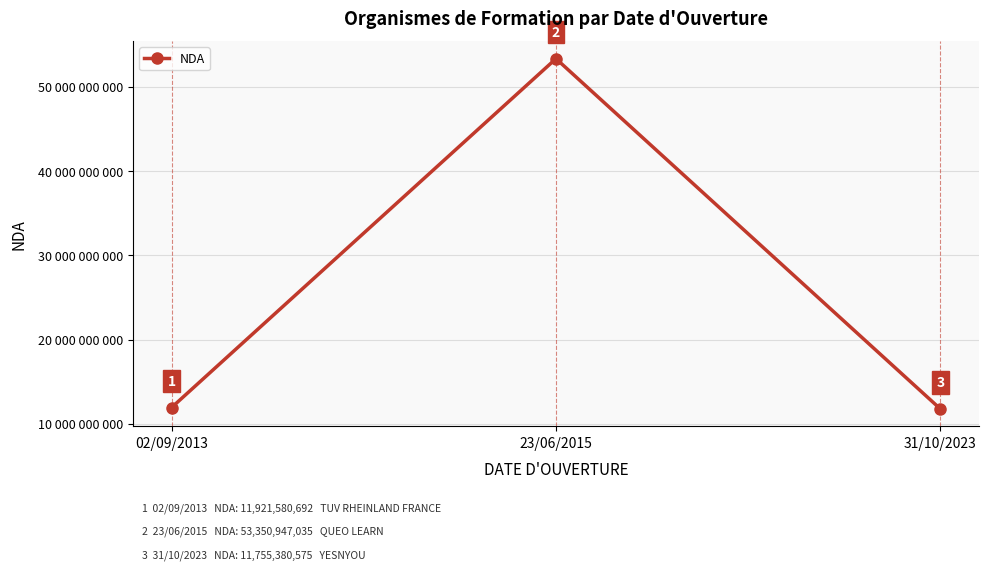

The chart shows a value of 17655537961 at 02/09/2013. True or false?

False